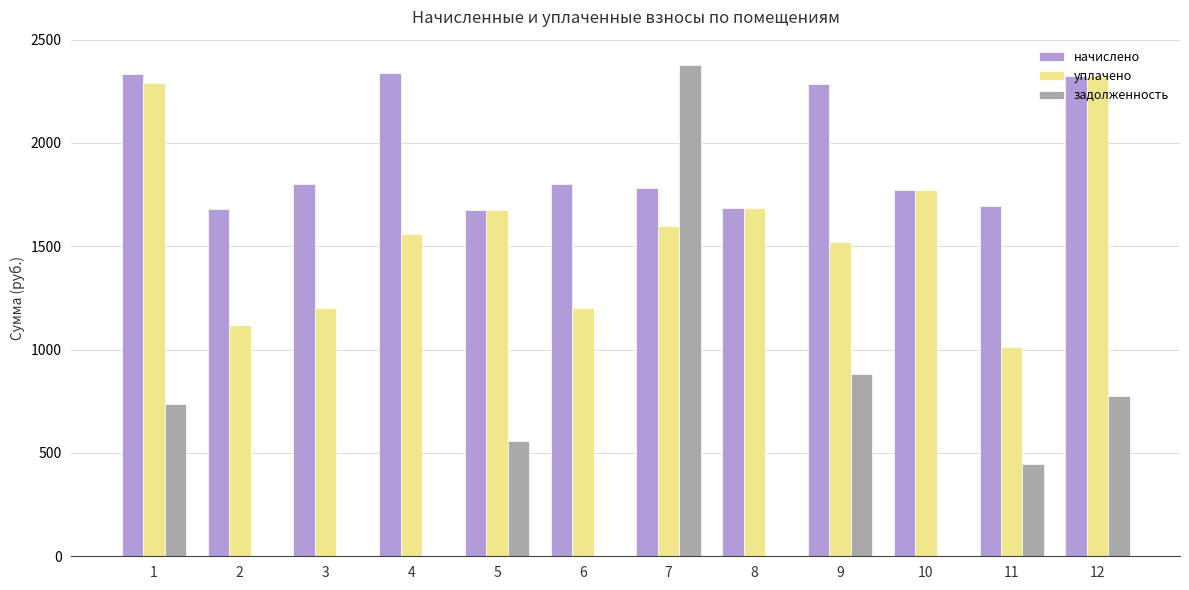

What is the greatest value displayed?

2375.6